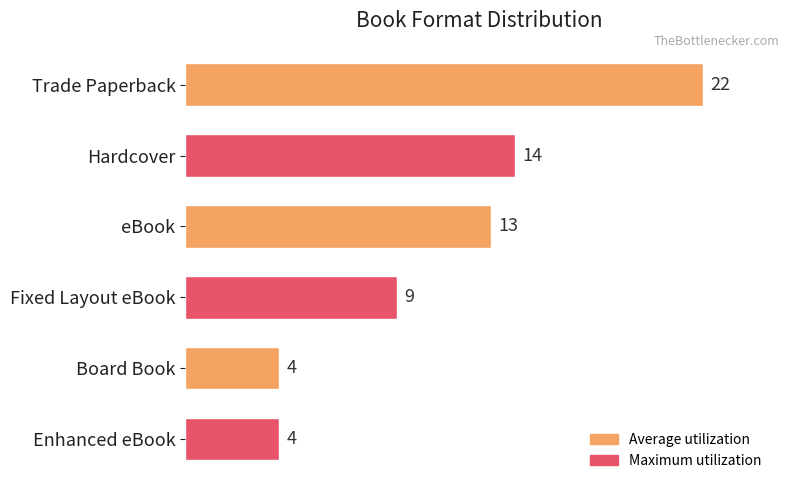

Reading top to bottom, what are all the values shown in this chart?

22	14	13	9	4	4